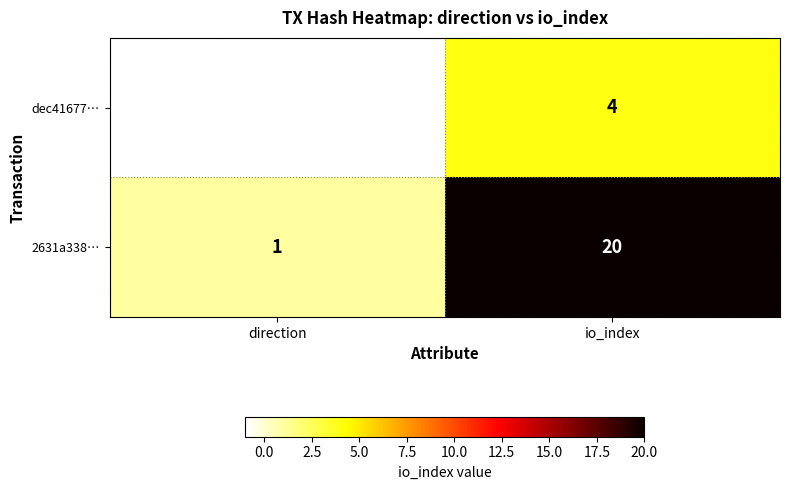

Reading left to right, what are all the values shown in this chart?

dec41677…: direction=-1	io_index=4
2631a338…: direction=1	io_index=20